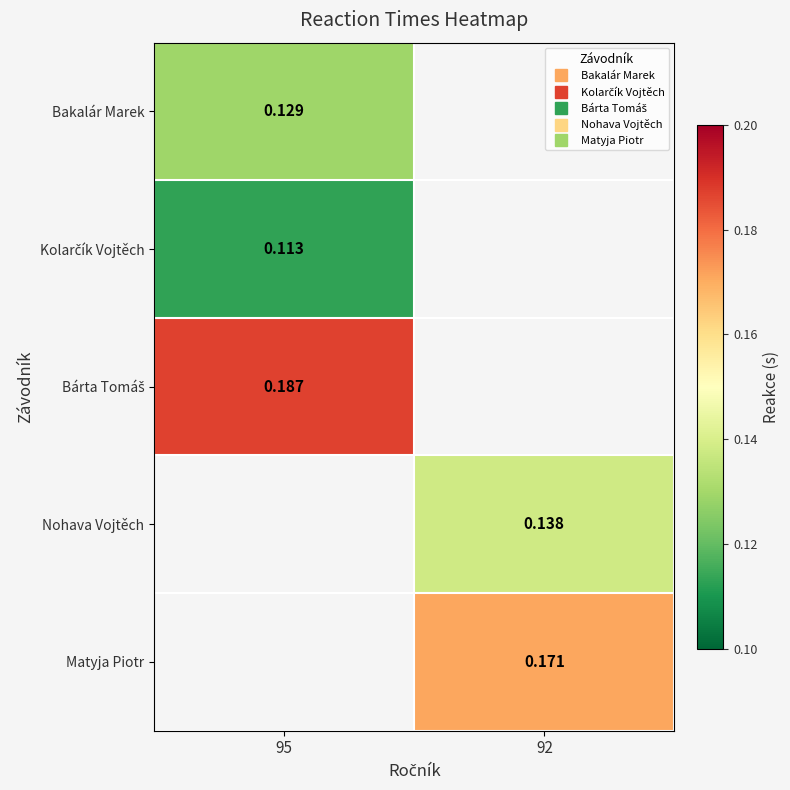

Is it true that Matyja Piotr equals 0.1 at 92?

False